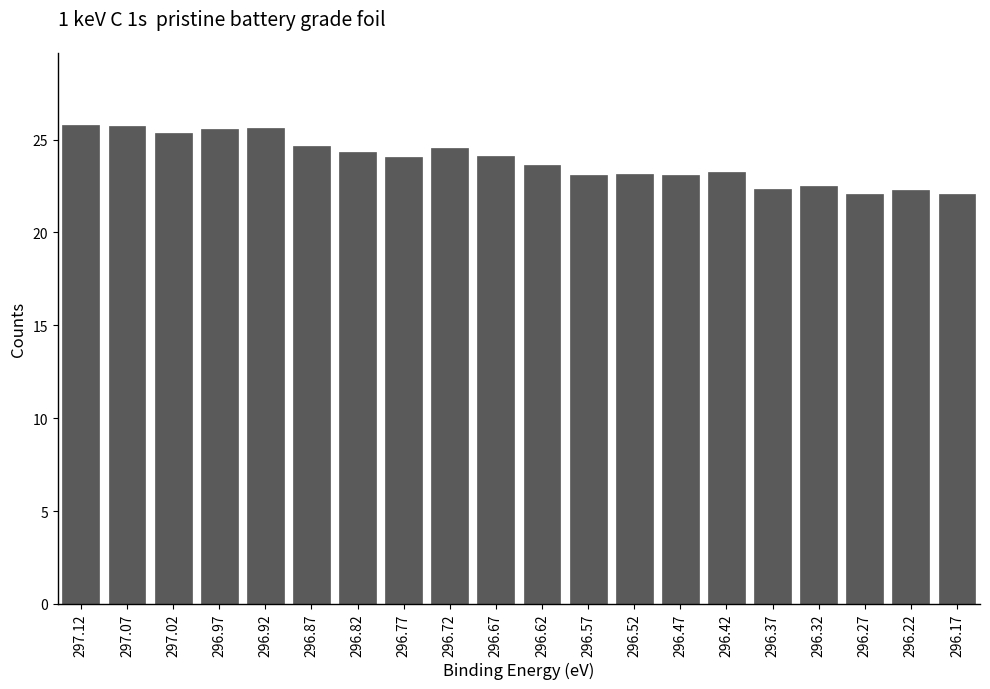

What is the ratio of the value at 296.52 to the value at 296.62?

1.0